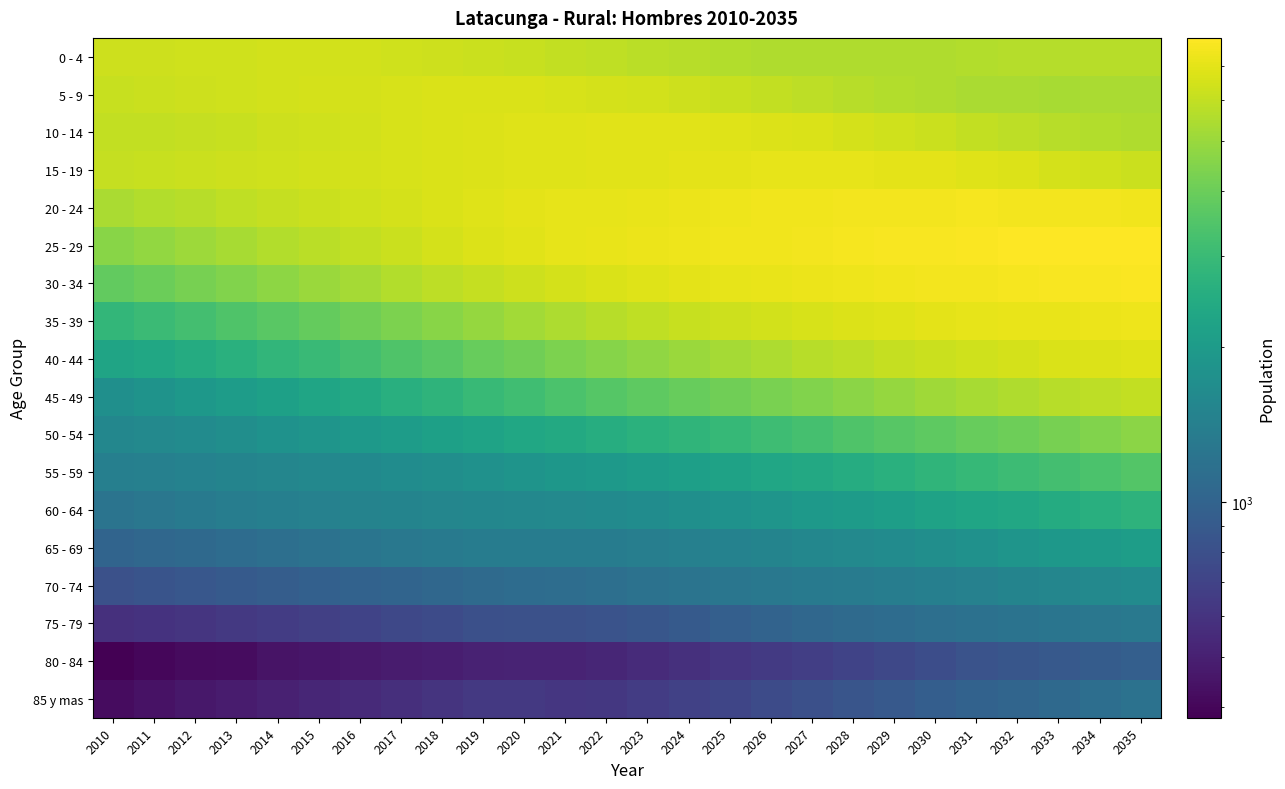

Which category has the lowest value across all series?

2010